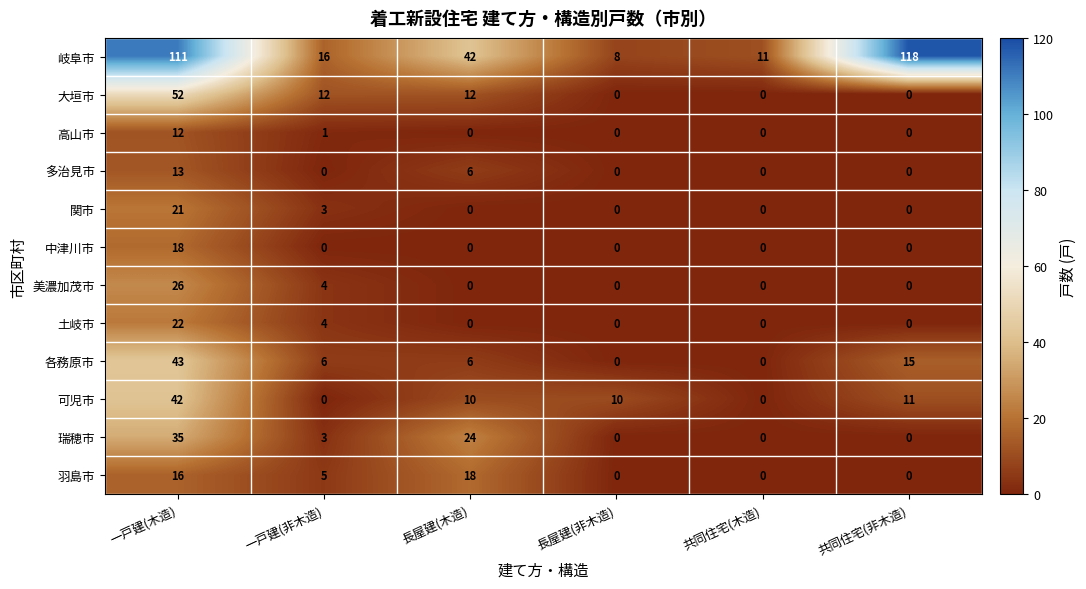

The 多治見市 series shows 6 at 長屋建(木造). True or false?

True